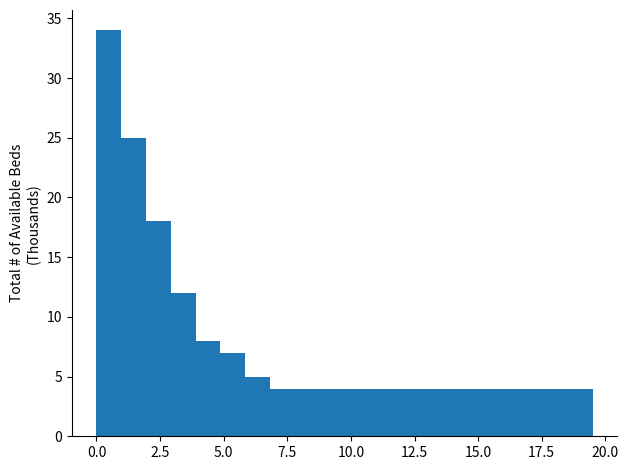

Around what value on the x-axis is the tallest bar? Give the approximate position of its centre, as read against the axis.

0.5